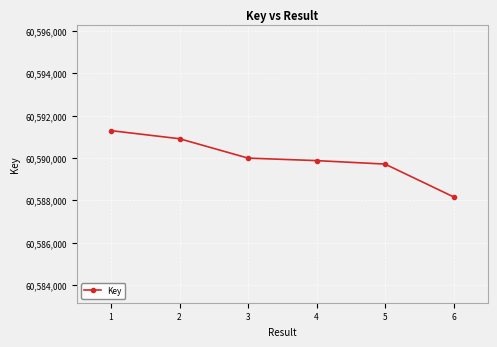

What is the value of the 1st point from the left?

60591290